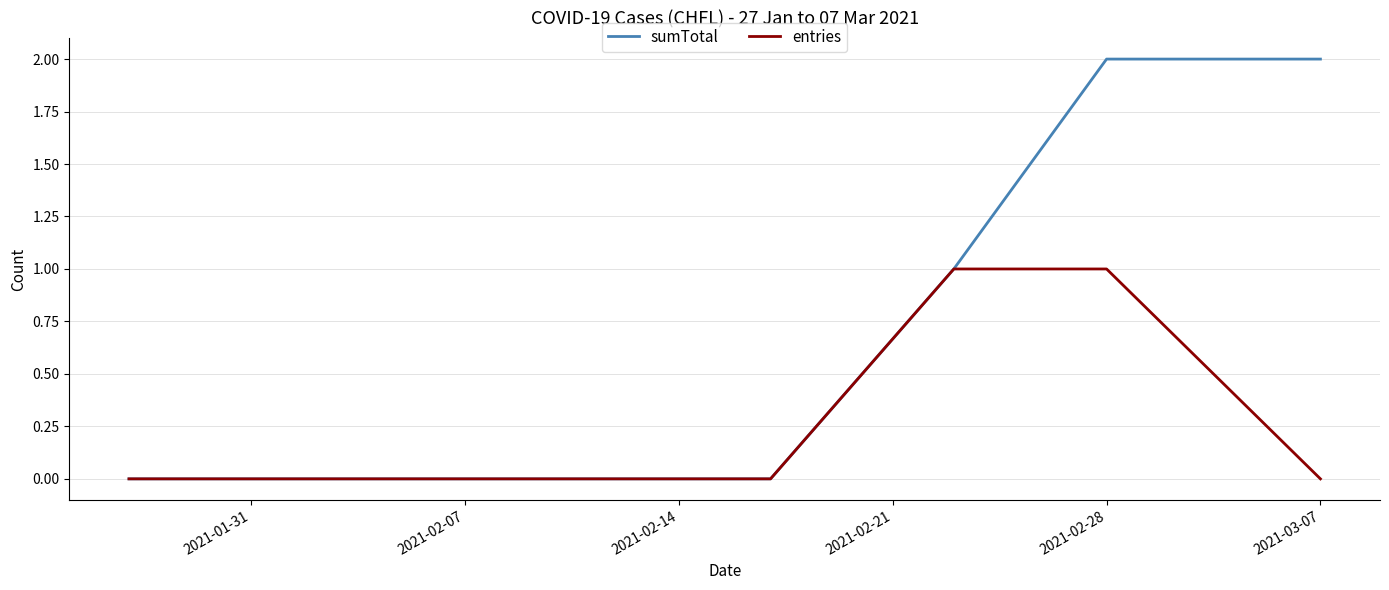

What is the difference between the second highest and second lowest values in the sumTotal series?

2